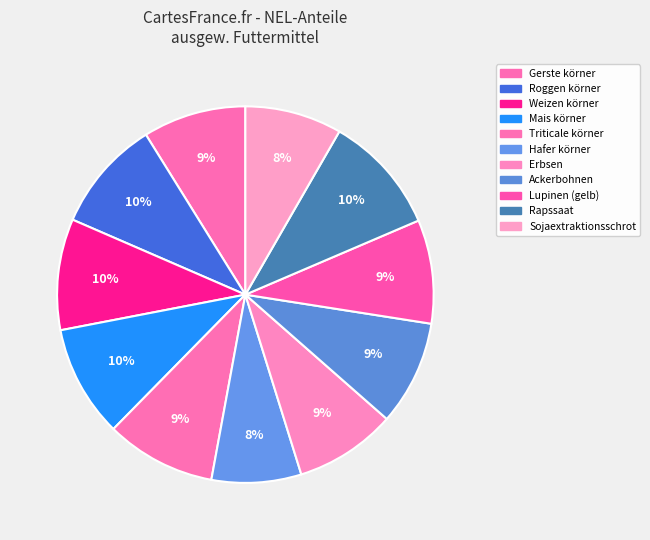

To the nearest percent, what is the combined percentage of Lupinen (gelb) and Roggen körner?

19%